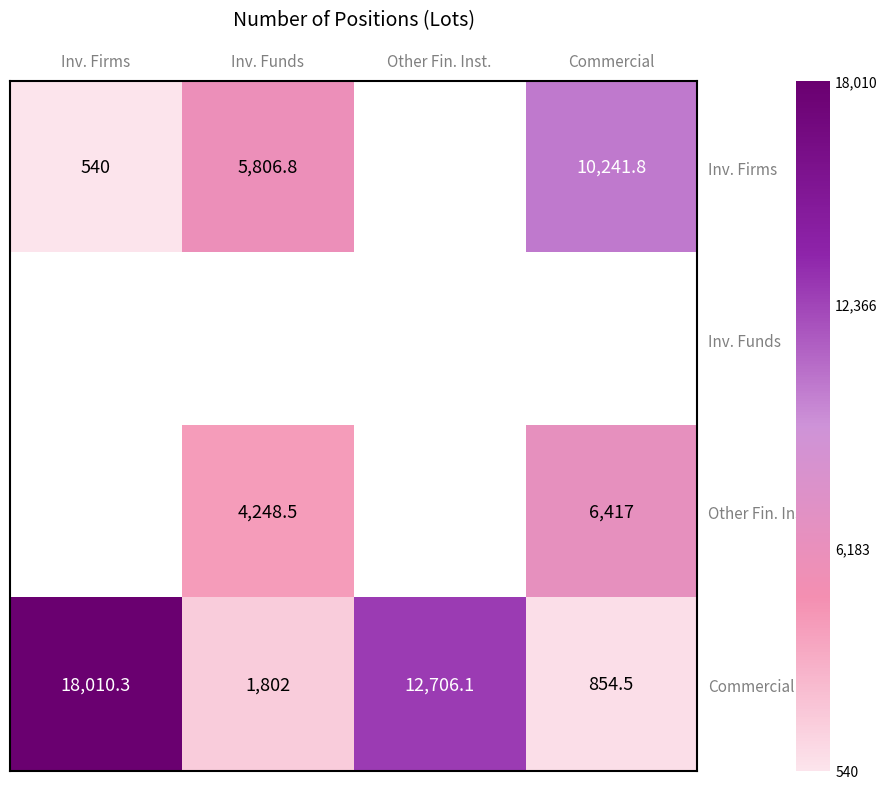

Is it true that Commercial equals 1462.3 at Commercial?

False